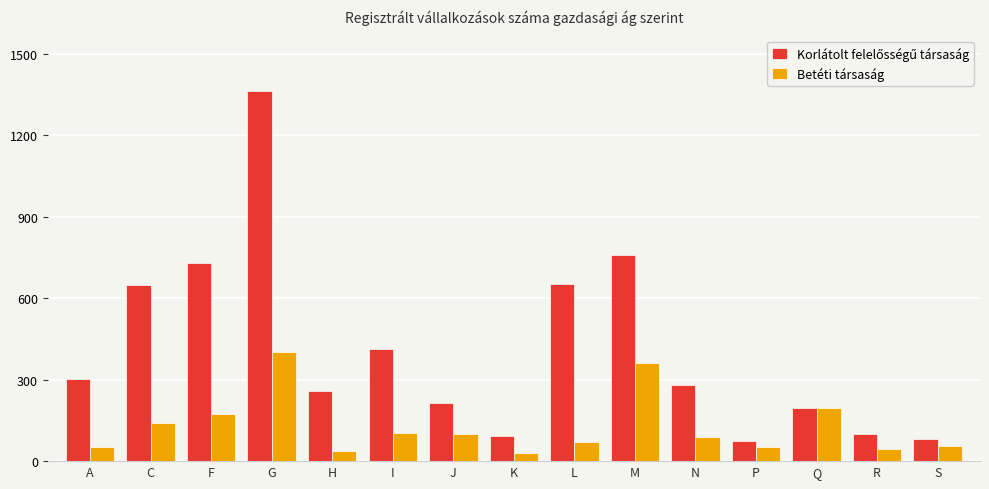

What is the greatest value displayed?

1363